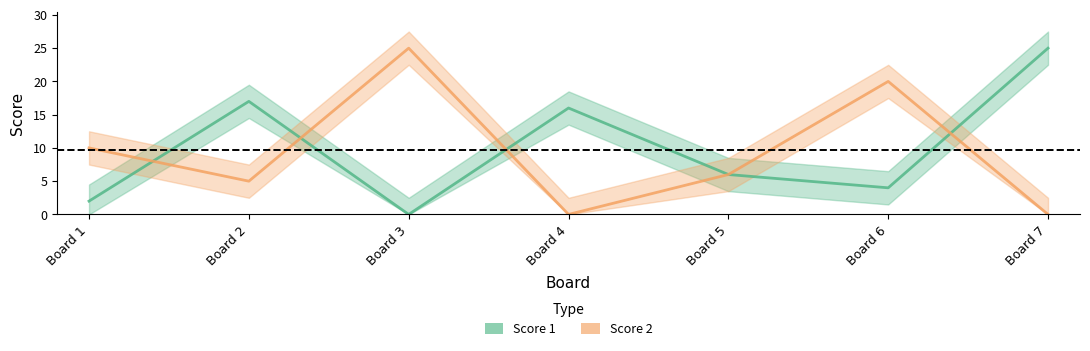

At which category is the sum across all series the highest?

Board 3